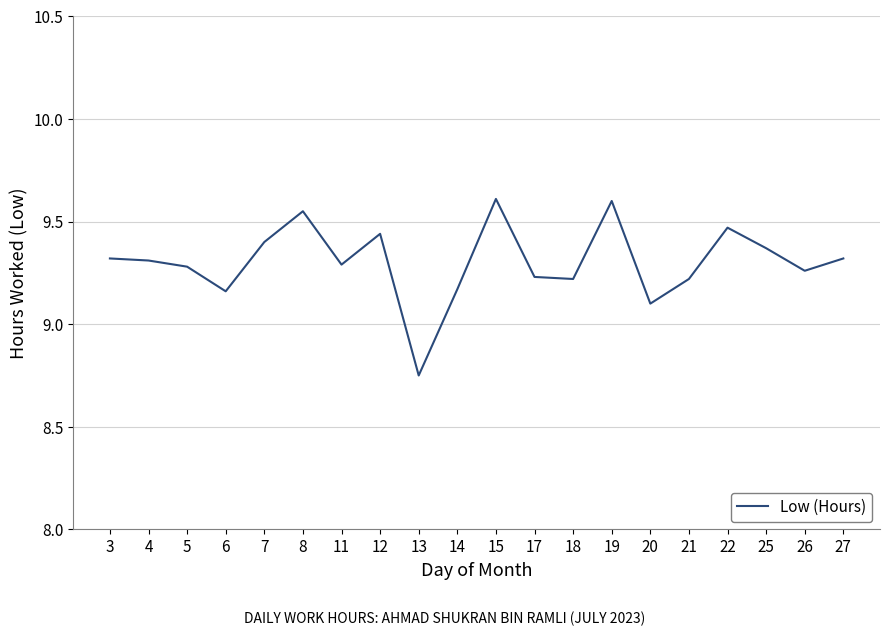

Where does the data first go above 9?

3